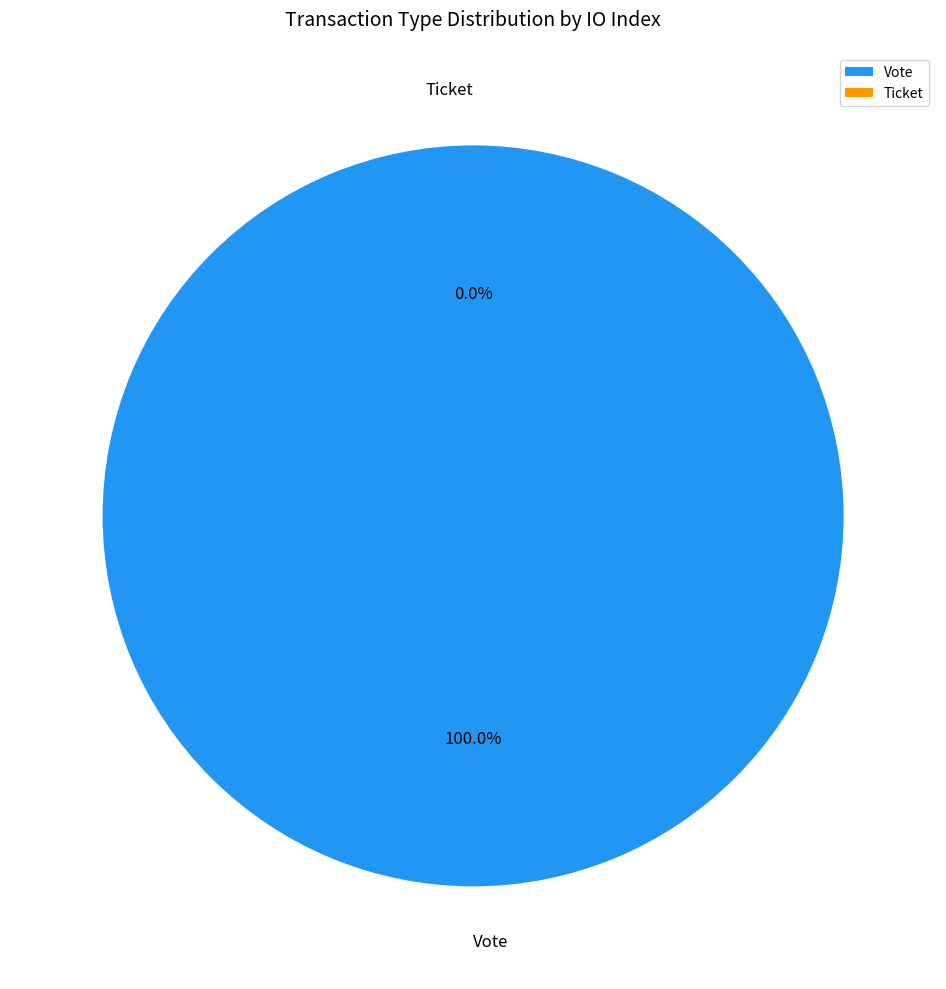

To the nearest percent, what percentage of the pie is Vote?

100%